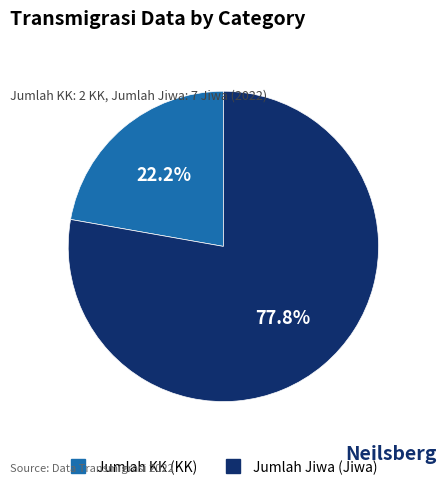

What is the largest slice in the pie chart?

Jumlah Jiwa (Jiwa)